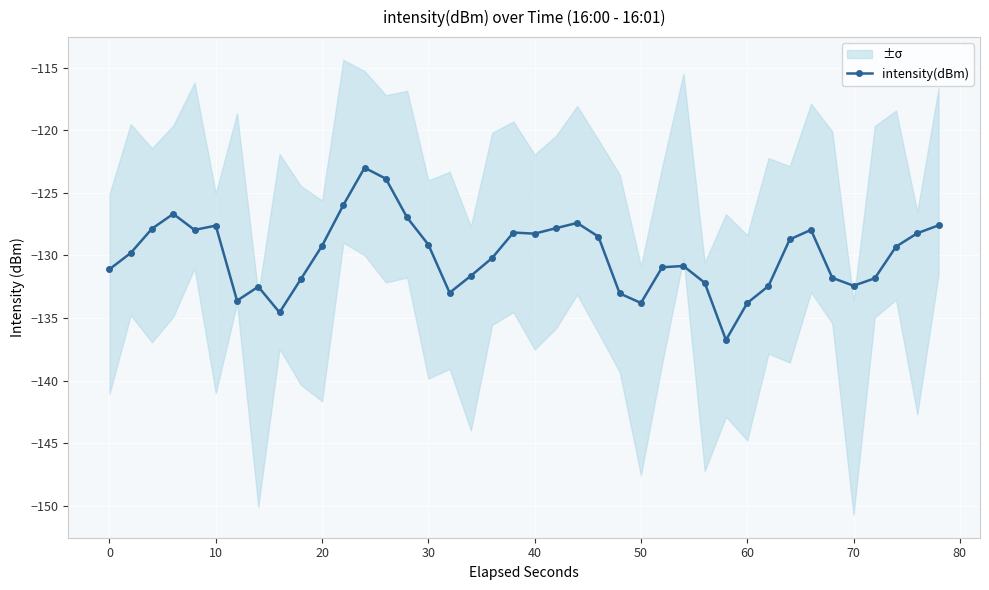

What is the minimum value for intensity(dBm)?

-136.8